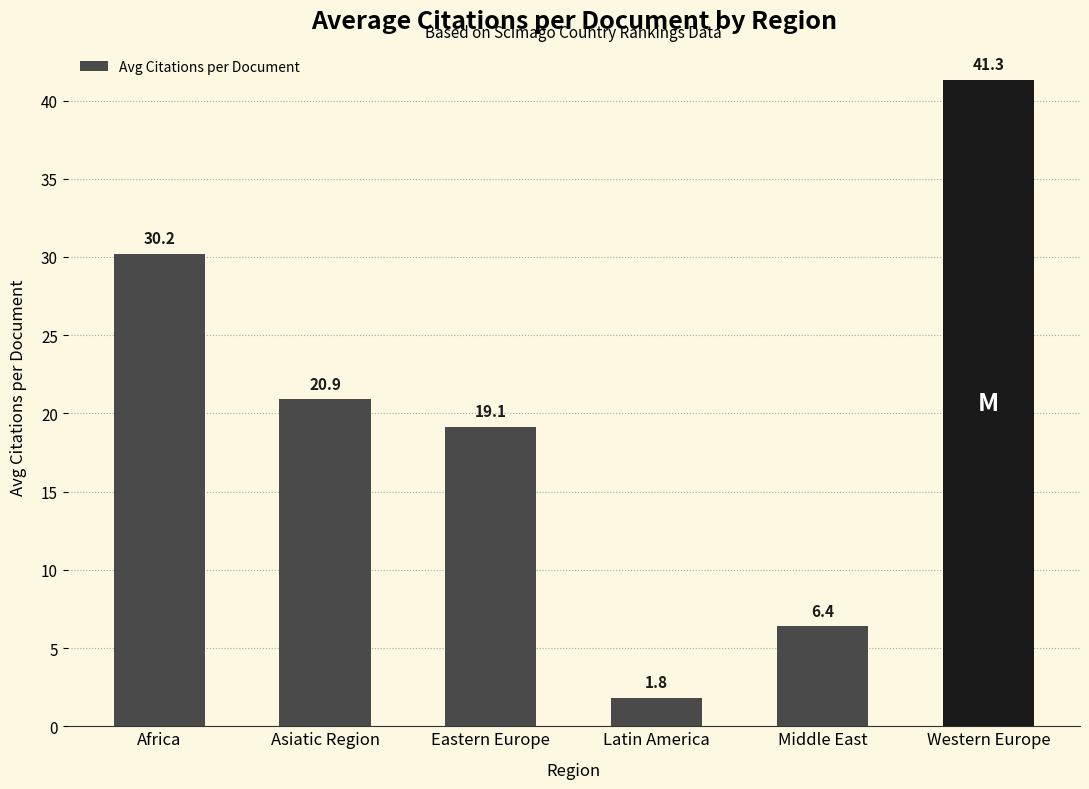

Count the number of data series in this chart.

1